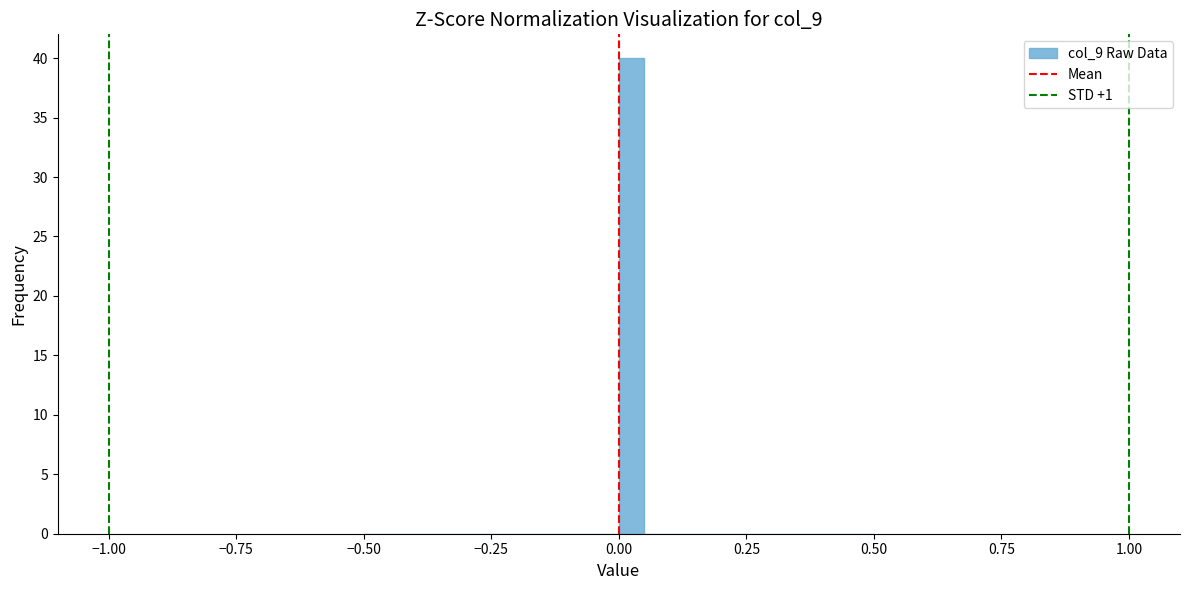

Read against the x-axis, roughly where is the centre of the tallest bar?

0.05